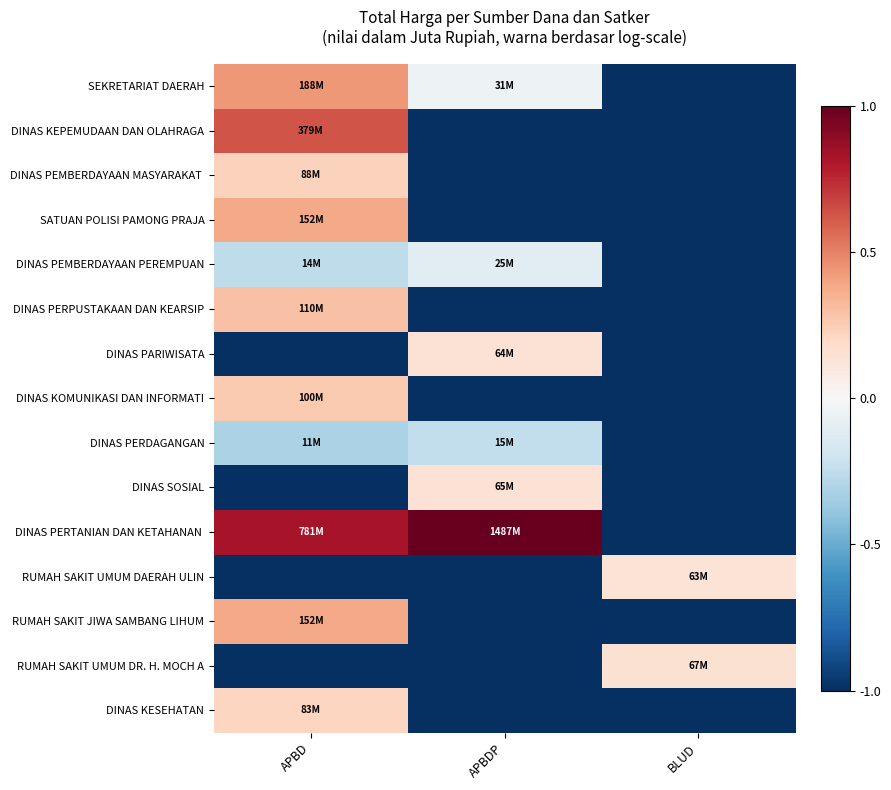

What is the spread (max minus min) of values at APBD?

1.8